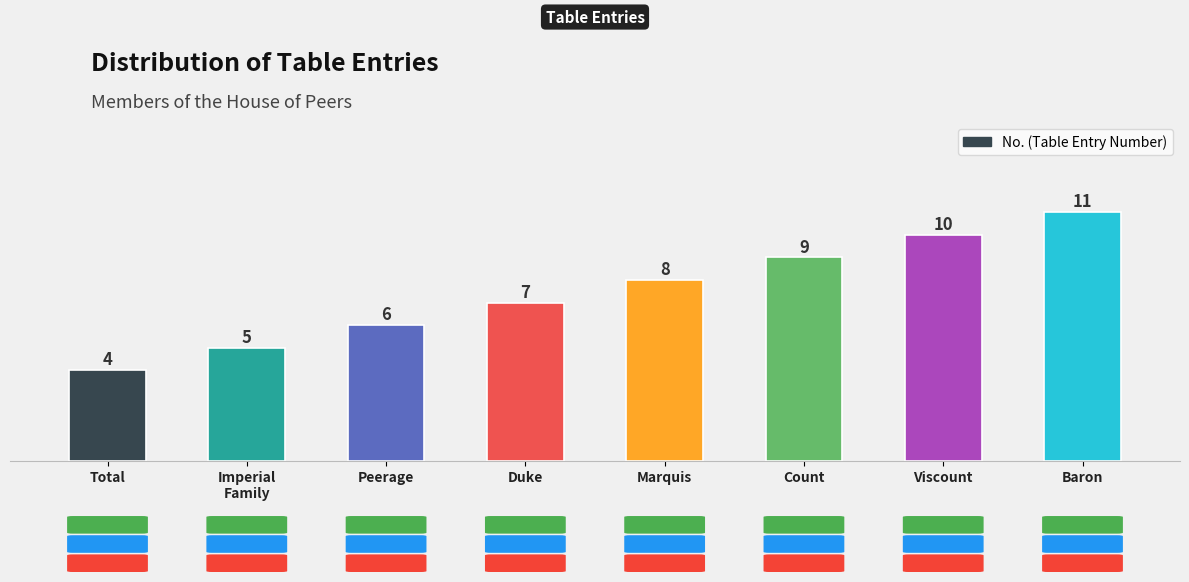

Is it true that the value at Baron is 11?

True